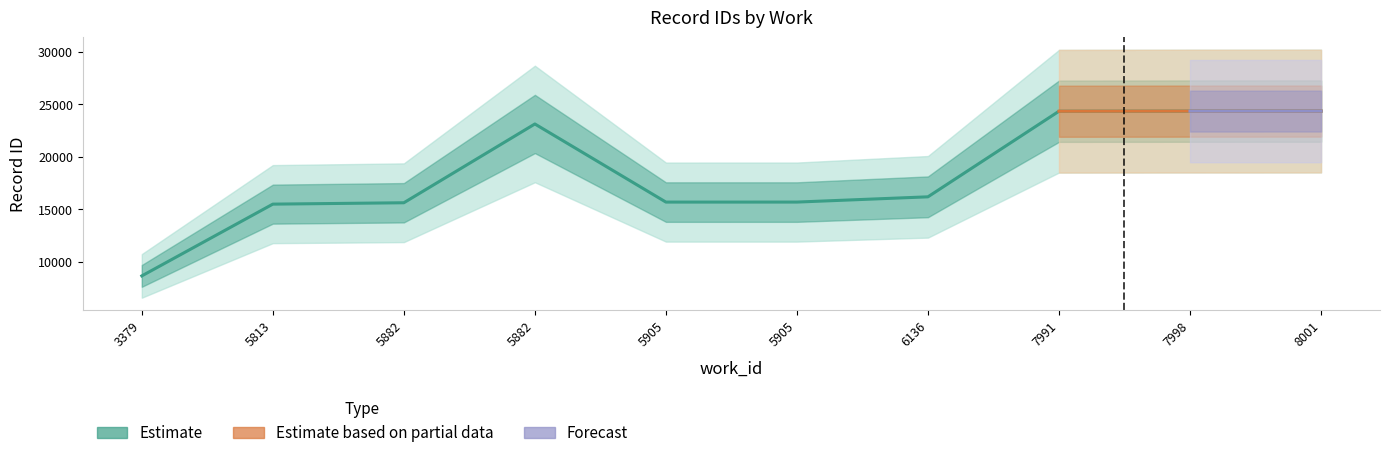

How many data points in id_mid are less than 15689?

5